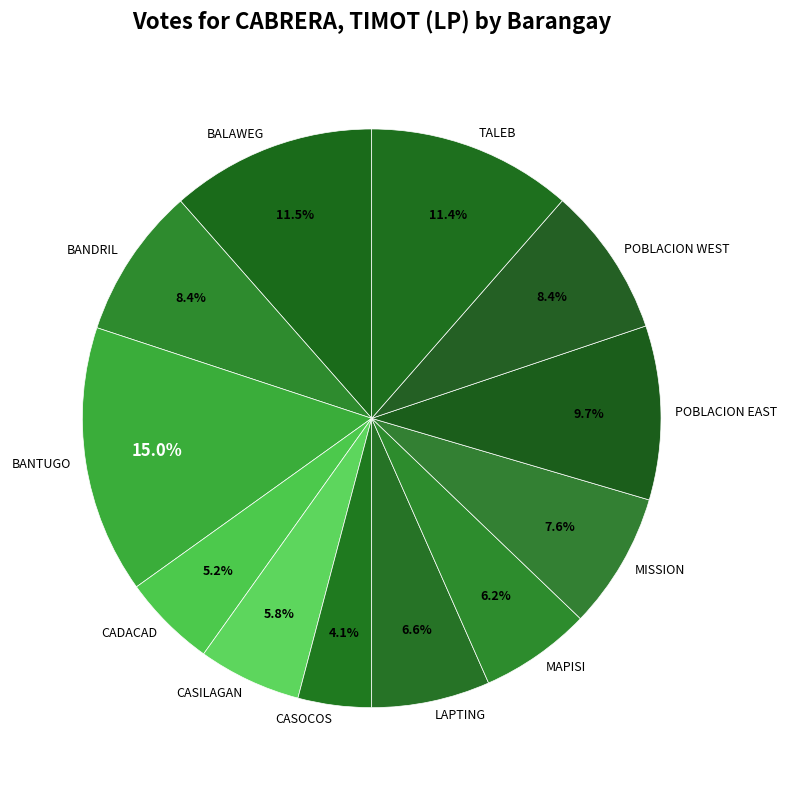

Is there a majority slice in this chart?

No